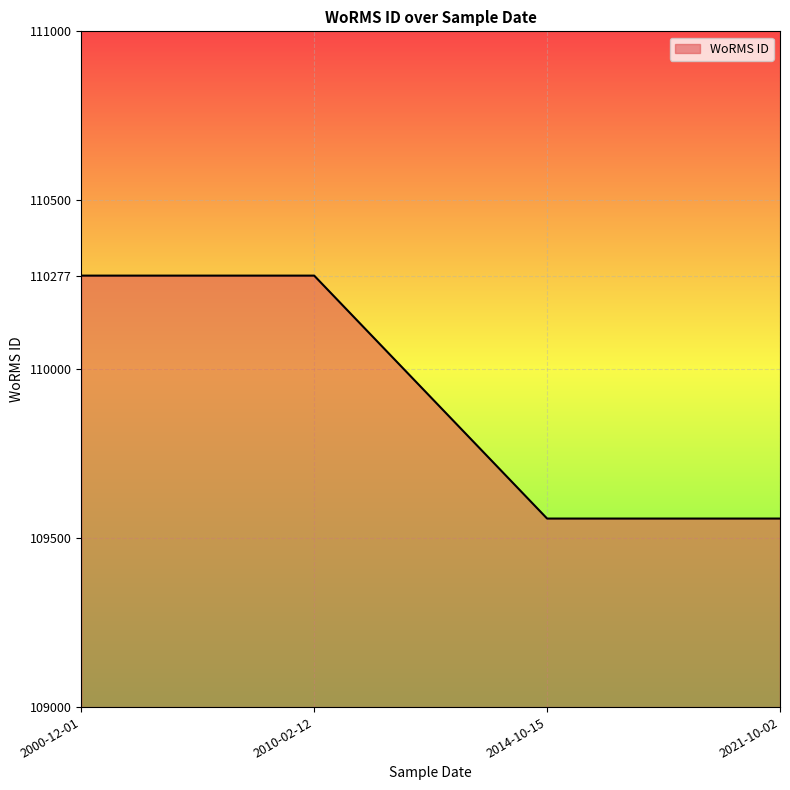

What is the average value?

109918